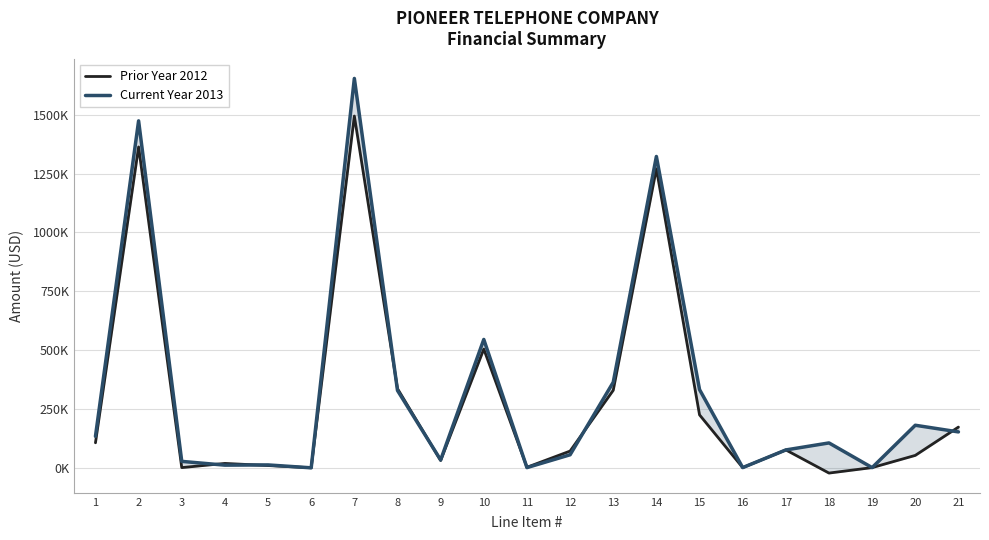

Rank the series by their average value, from highest to lowest.

Current Year 2013, Prior Year 2012